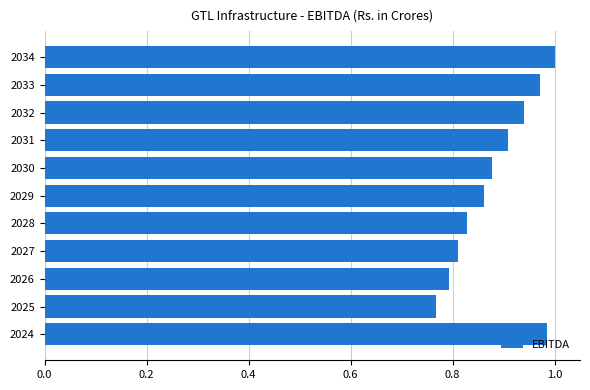

True or false: the data shows 0.6 at 2032.

False